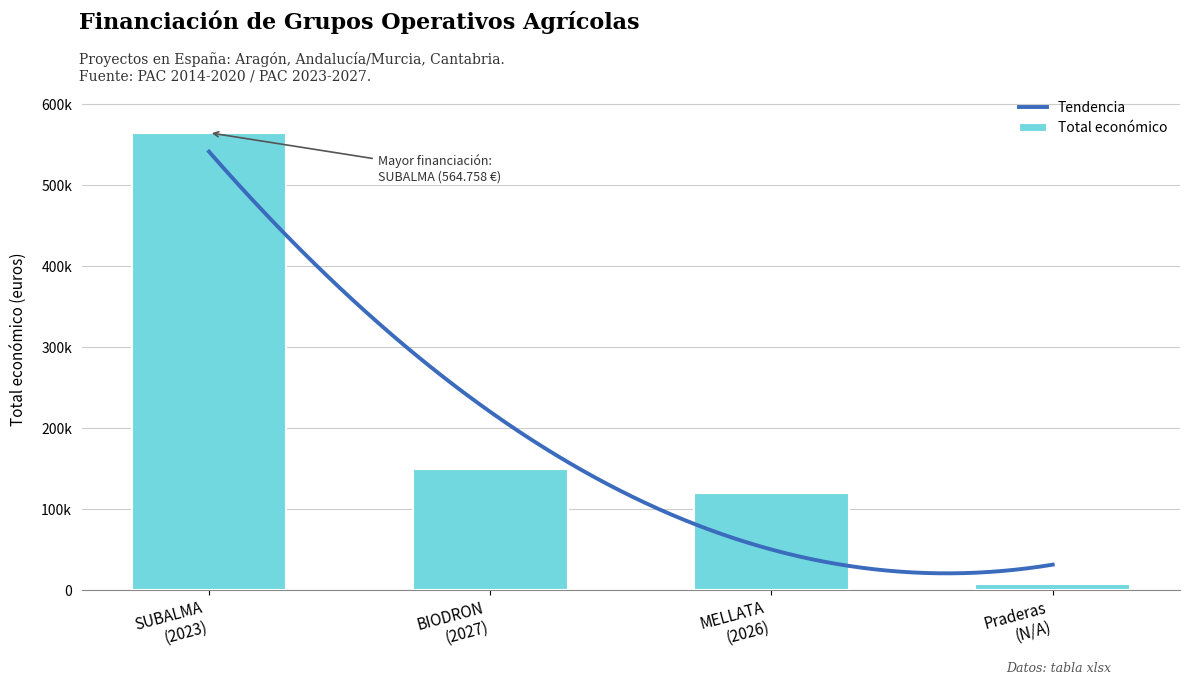

At which label does the data first exceed 150000?

SUBALMA
(2023)